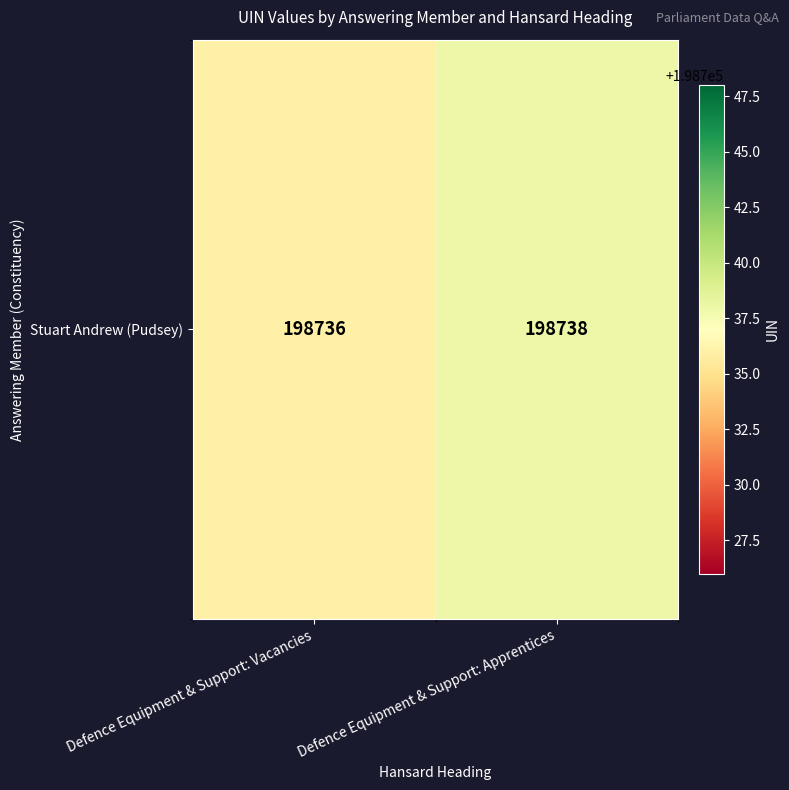

Reading left to right, transcribe all the data shown in this chart.

Defence Equipment & Support: Vacancies=198736	Defence Equipment & Support: Apprentices=198738